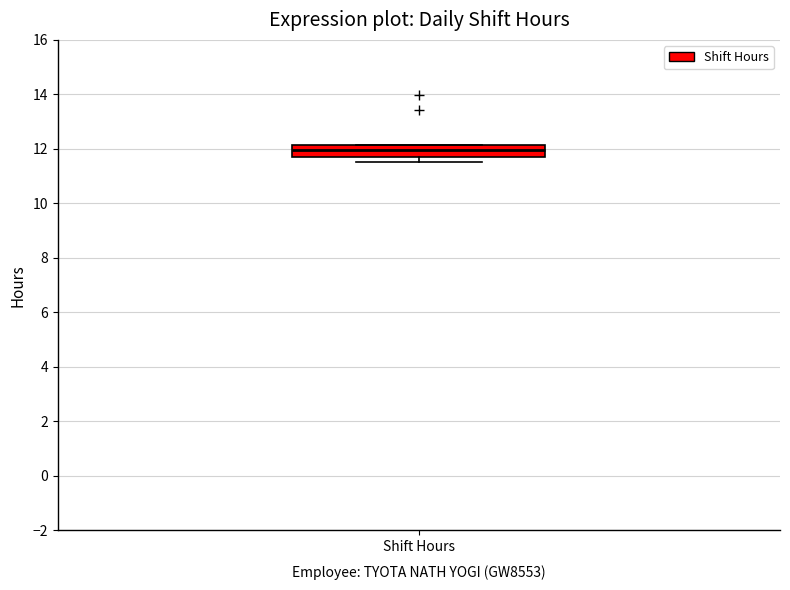

Read this box plot against the y-axis: the position of the median line, the range covered by the box, and the ends of both whiskers. The values are not printed on the chart, so give them approximately, as read against the axis.

median 12.0, box 11.8 to 12.2, whiskers 11.6 to 12.2